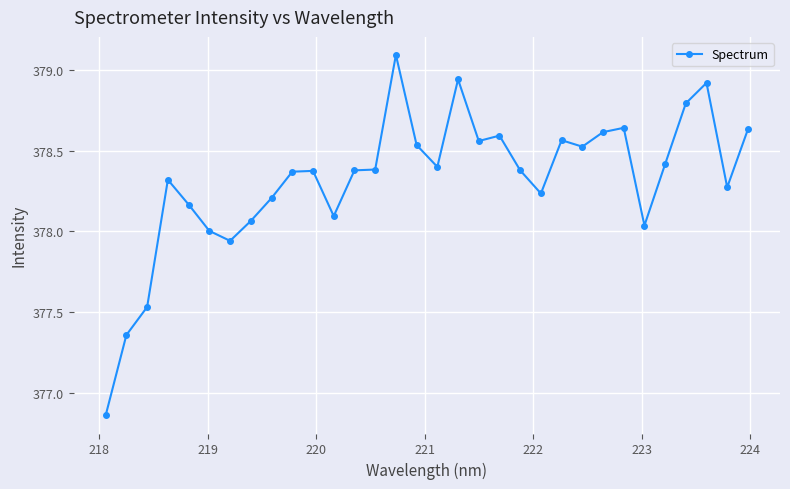

True or false: the data has more than 1 interior local peaks.

True